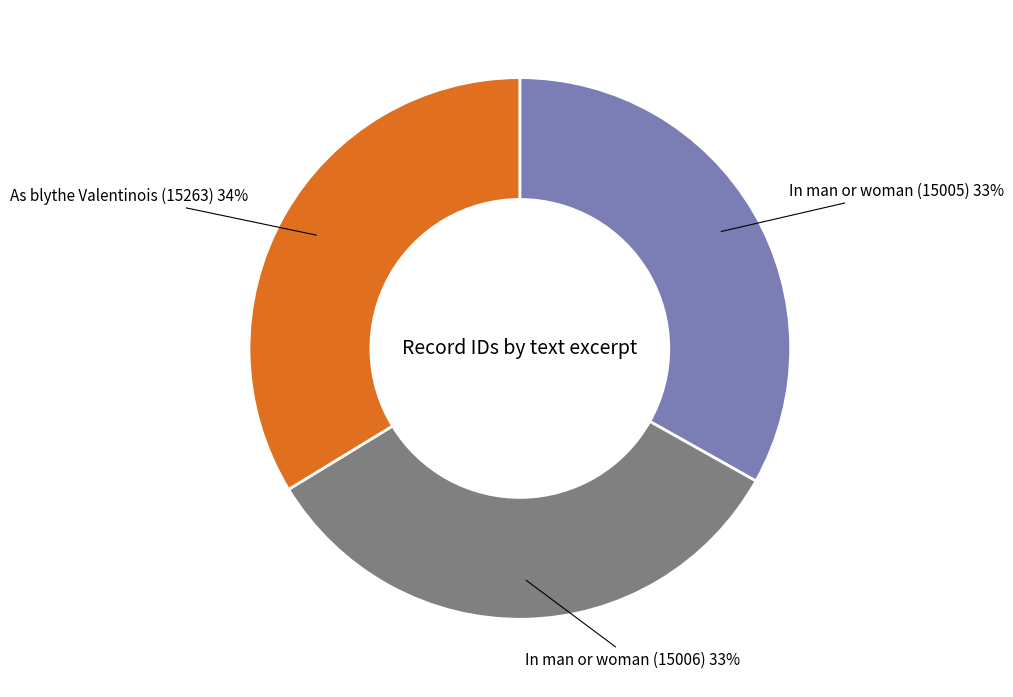

True or false: As blythe Valentinois (15263) accounts for 34% of the total.

True